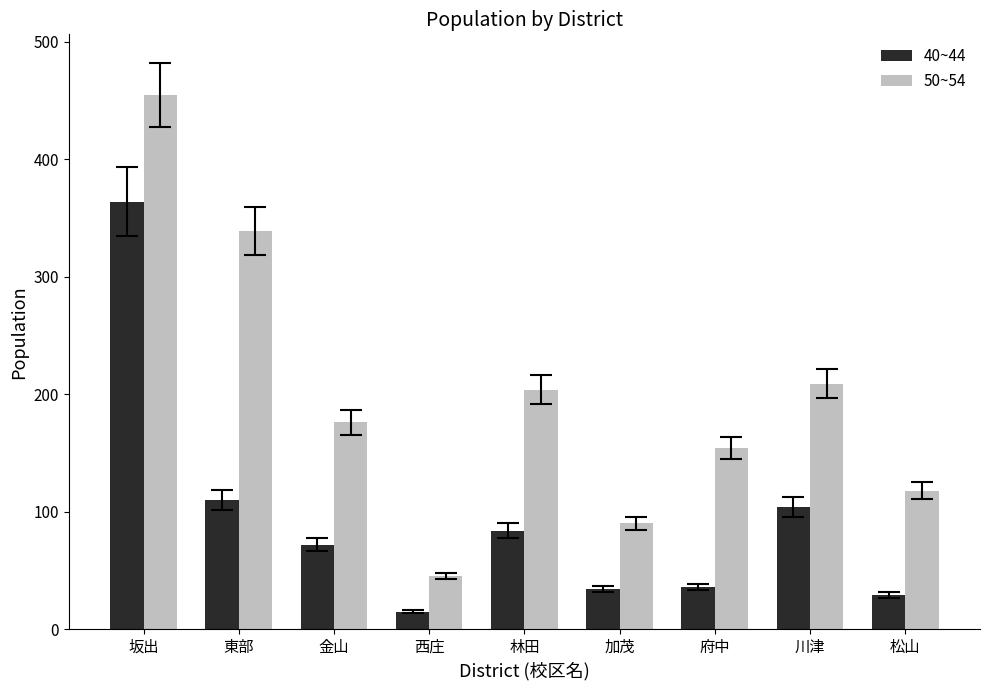

Which series has the largest total across all categories?

50~54